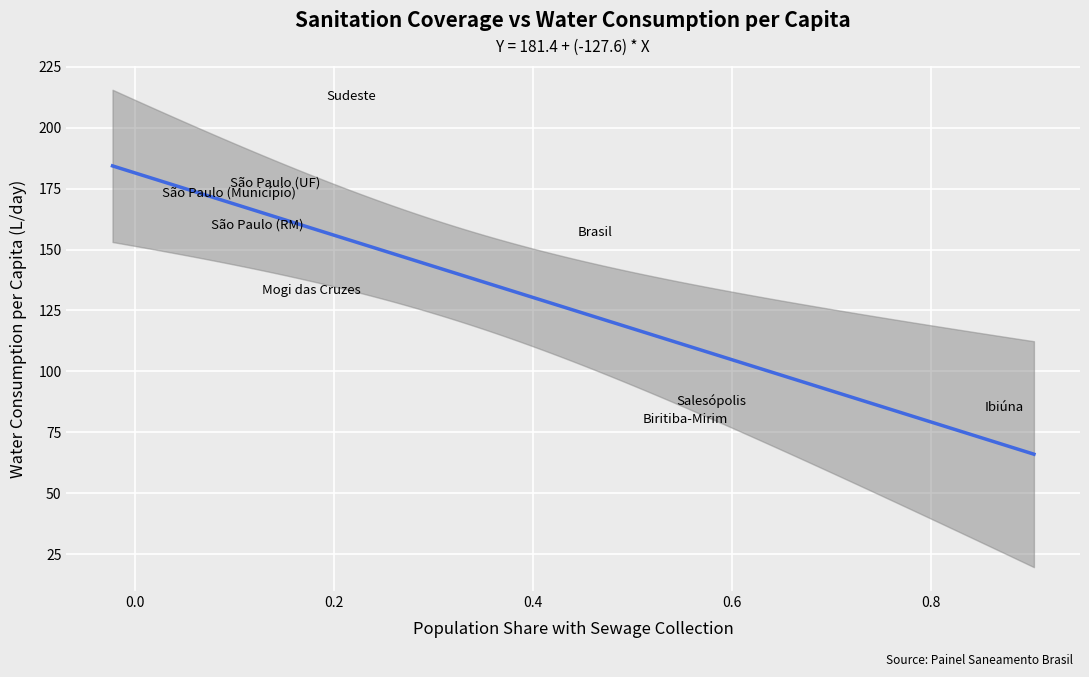

What is the range of X values (max minus min)?

0.8